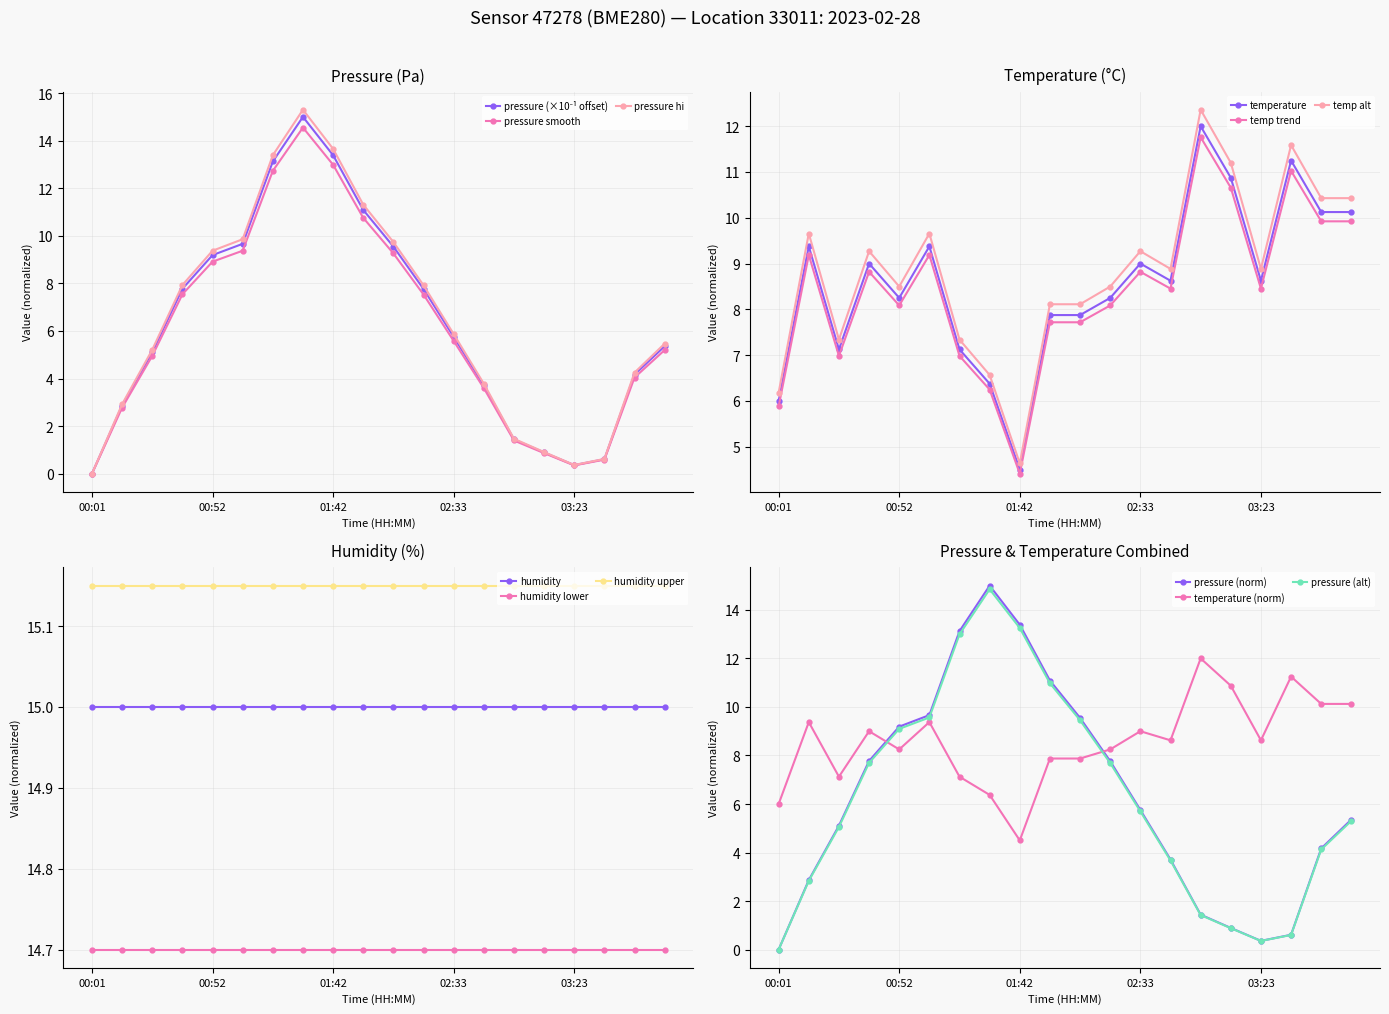

List the series in order of their overall mean, lowest first.

pressure, temperature